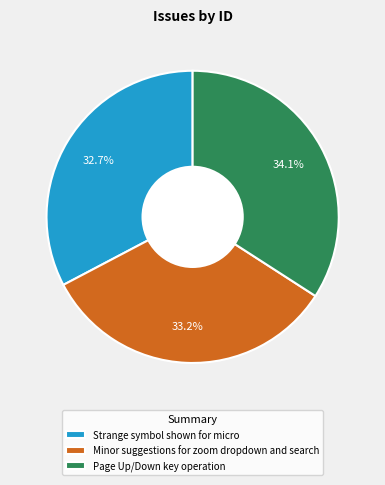

What is the ratio of the value at Page Up/Down key operation to the value at Strange symbol shown for micro?

1.0